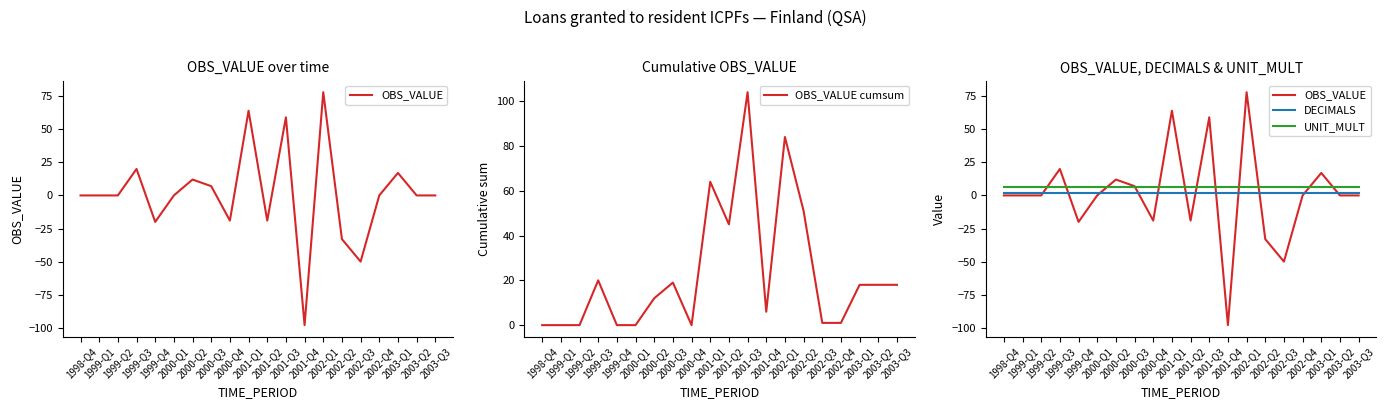

Is the value of UNIT_MULT at 2000-Q4 greater than the value of OBS_VALUE at 2001-Q2?

Yes